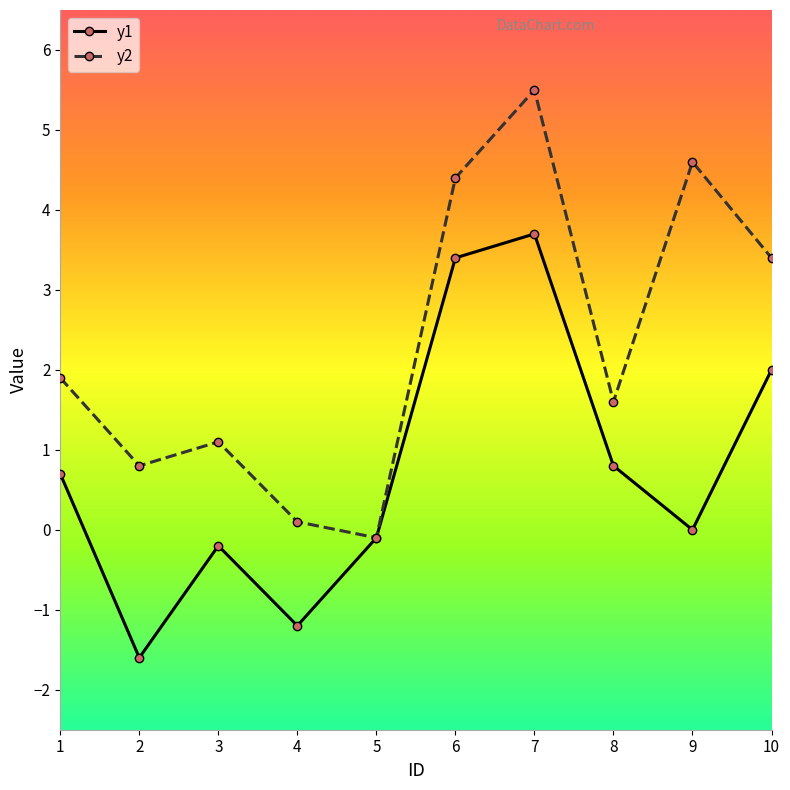

What is the value of the y2 point at the 1st from the left?

1.9